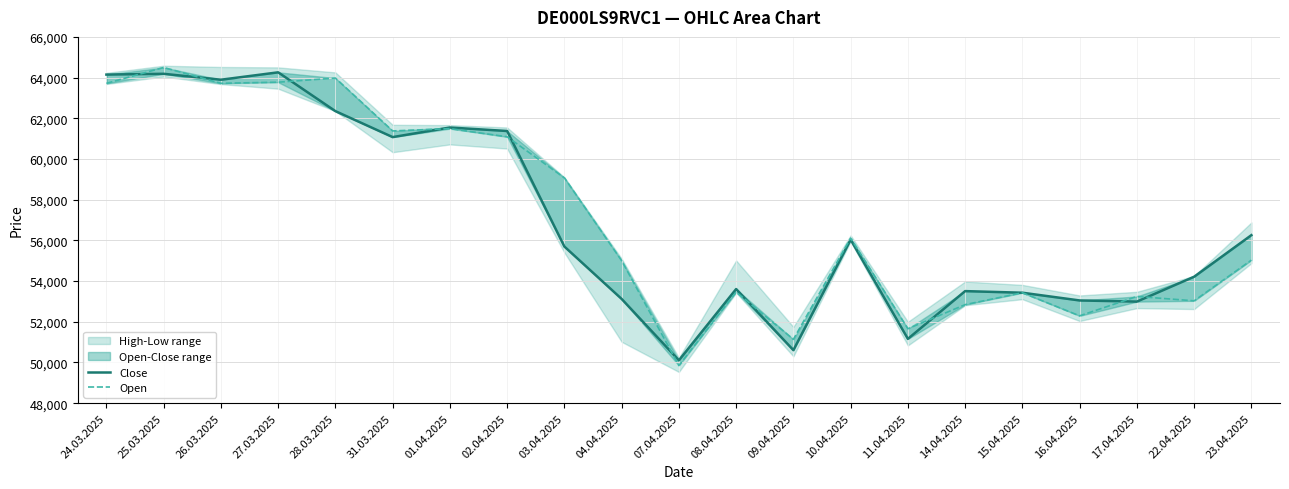

How many intersections are there between Close and Open?

10